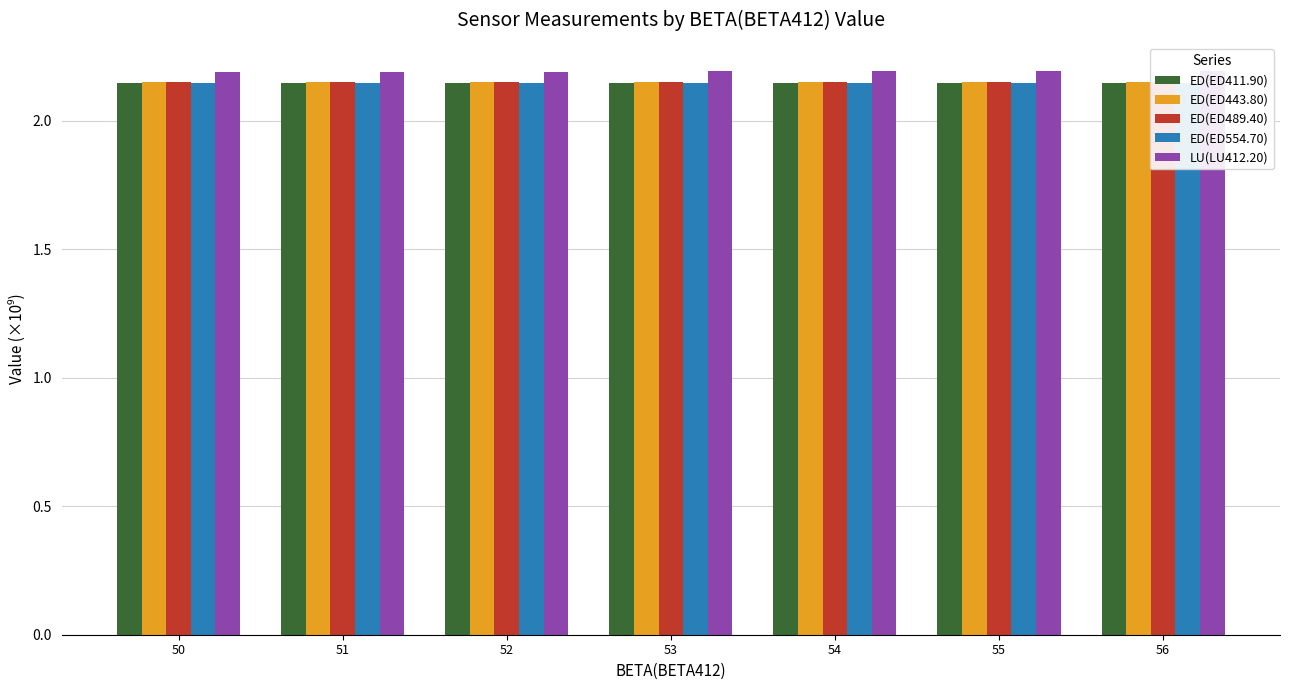

Between 53 and 54, which series saw the biggest shift?

LU(LU412.20)